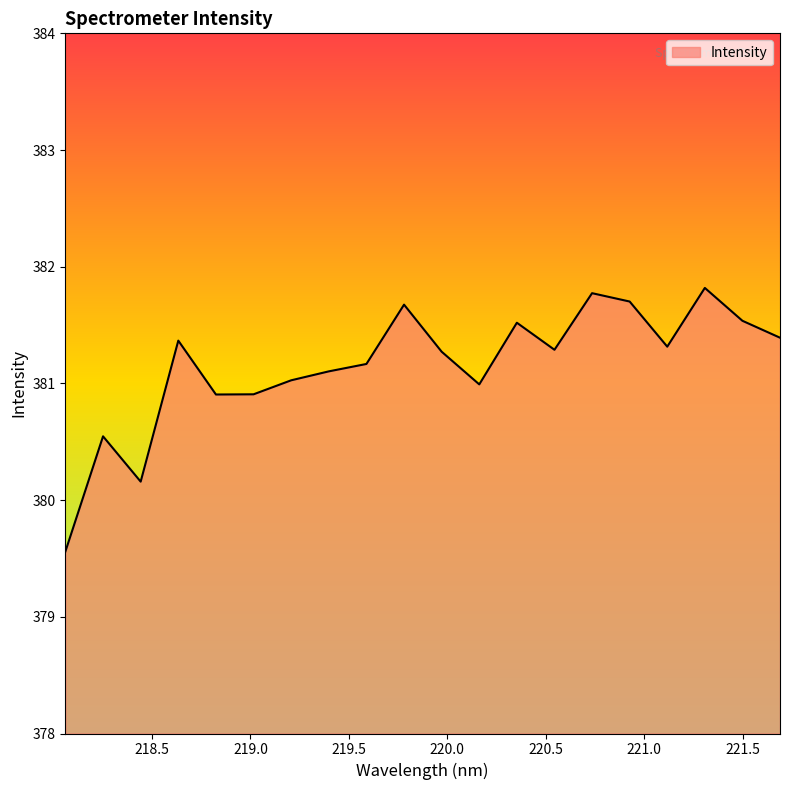

What is the smallest value displayed?

379.6